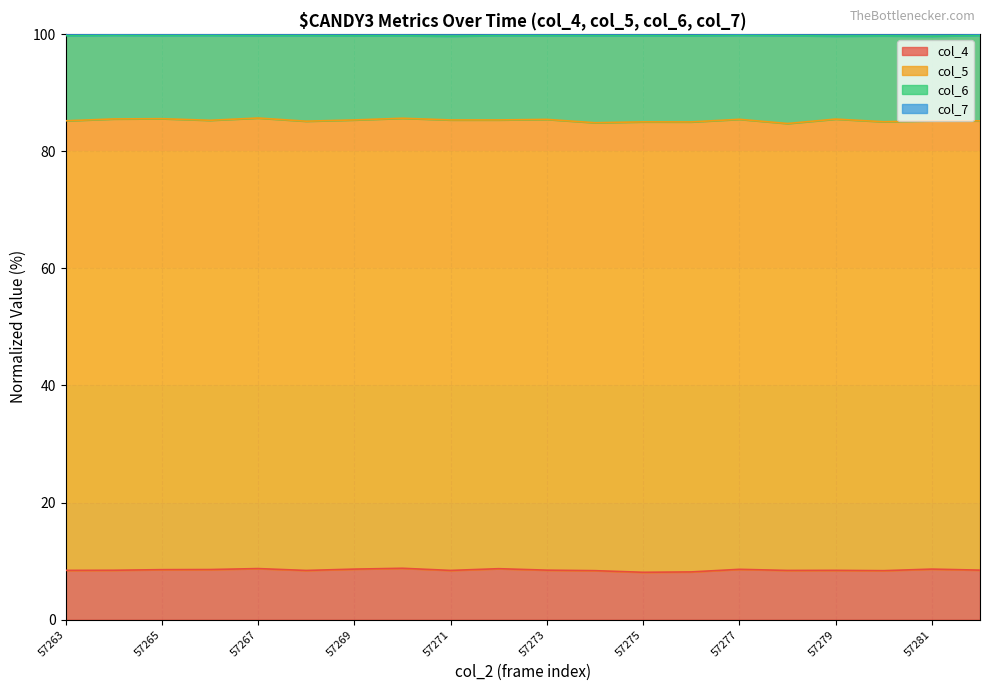

Is it true that col_4 equals 8.4 at 57264?

True